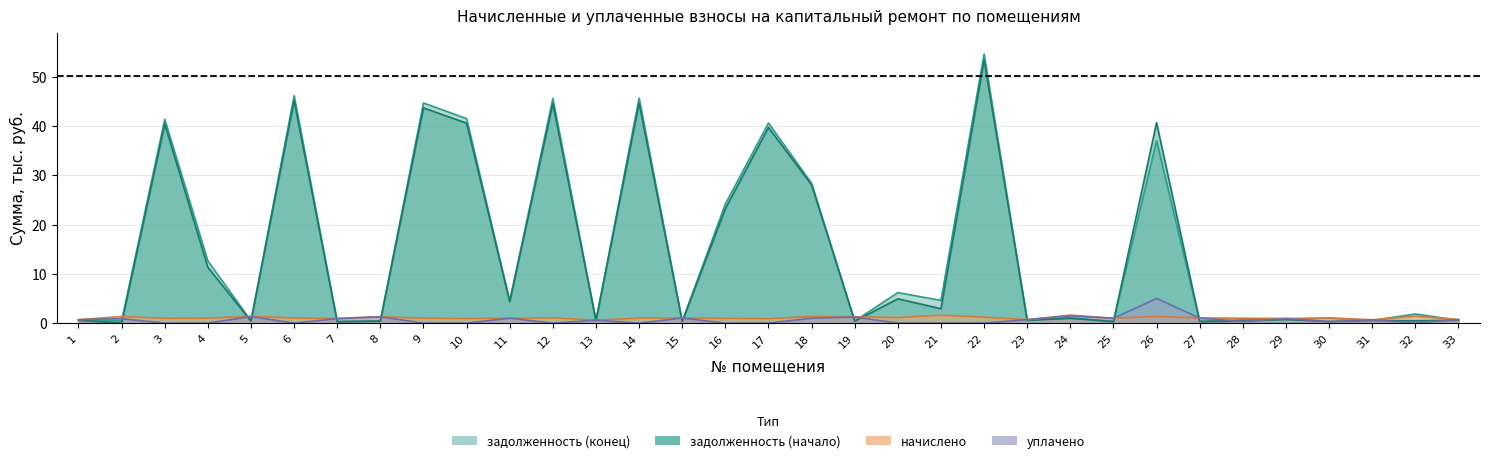

The value of начислено at 1 is 1.1. True or false?

False